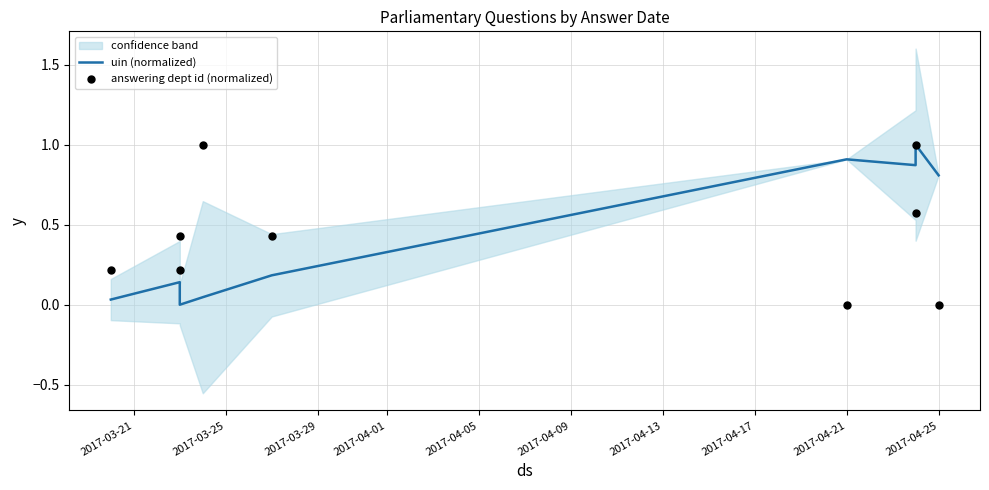

Which series contains the highest Y value?

uin (normalized)